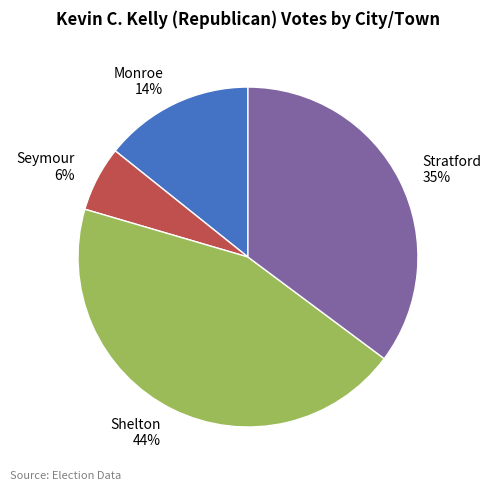

To the nearest percent, what is the difference between the largest and smallest slice percentages?

38%